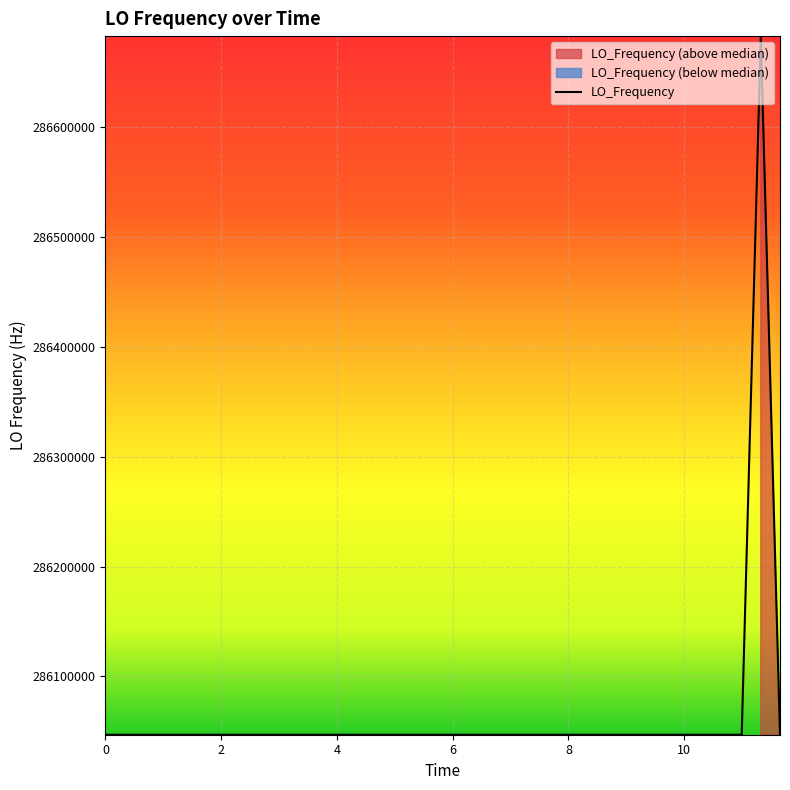

True or false: the data has more than 1 interior local peaks.

True